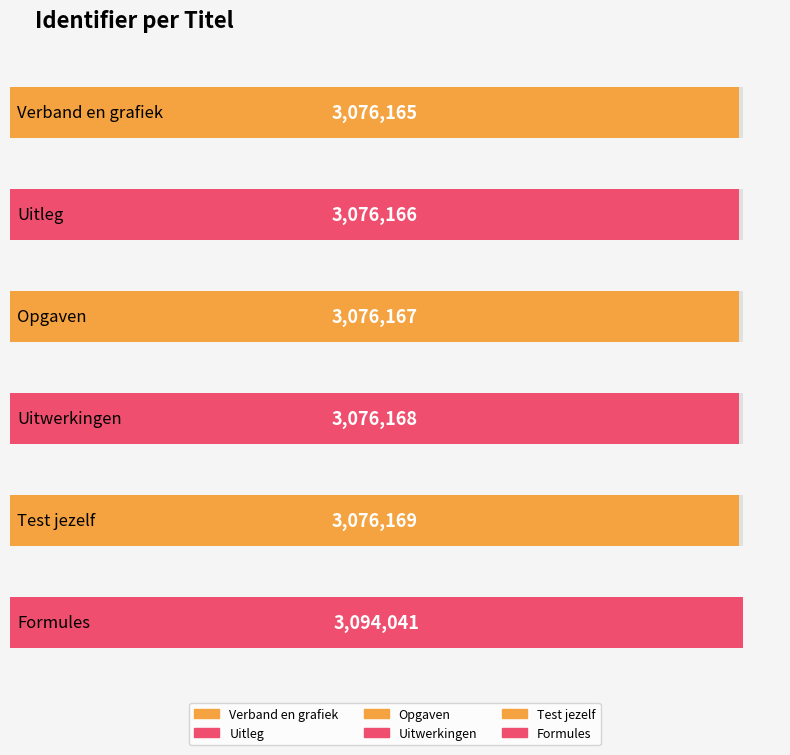

Between Formules and Uitleg, which is larger?

Formules